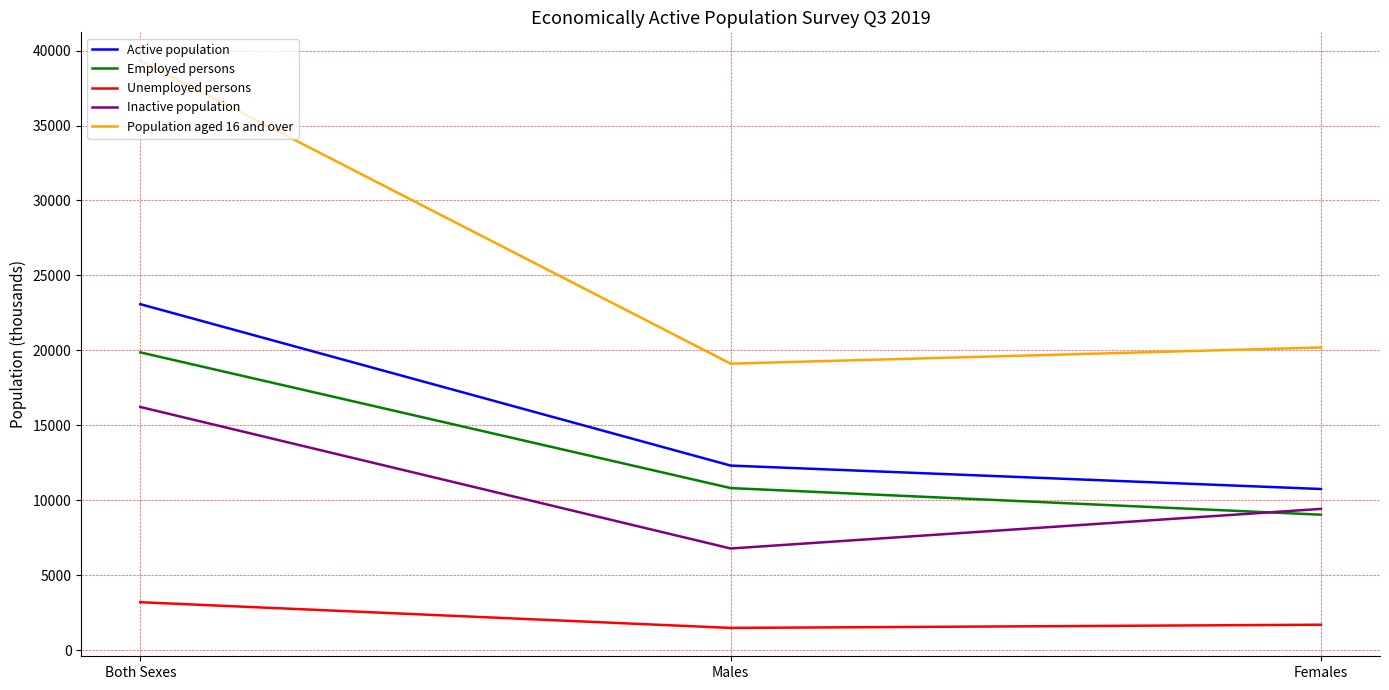

Rank the series by their maximum value, from lowest to highest.

Unemployed persons, Inactive population, Employed persons, Active population, Population aged 16 and over